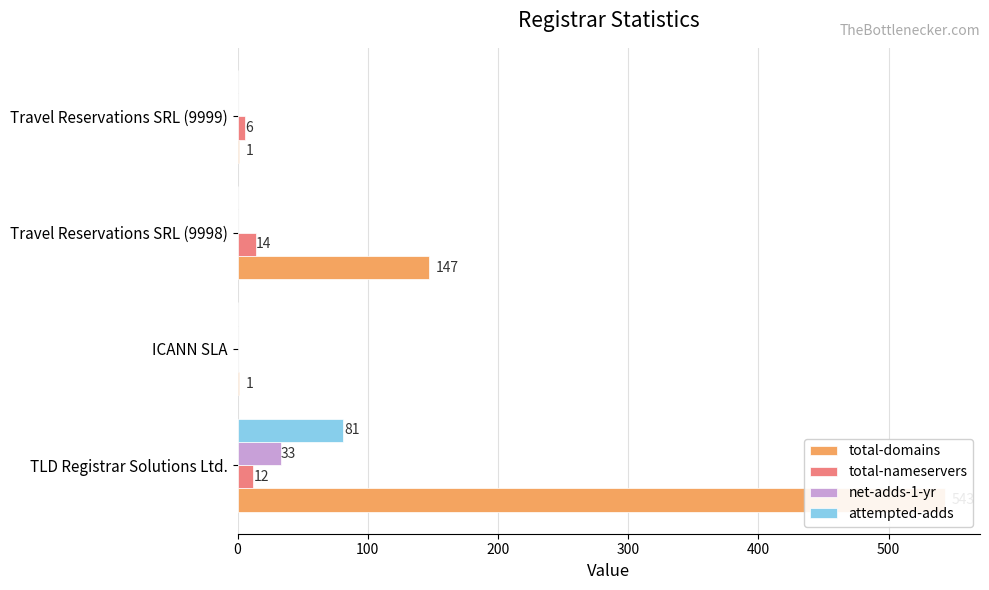

What is the total value across all series at TLD Registrar Solutions Ltd.?

669